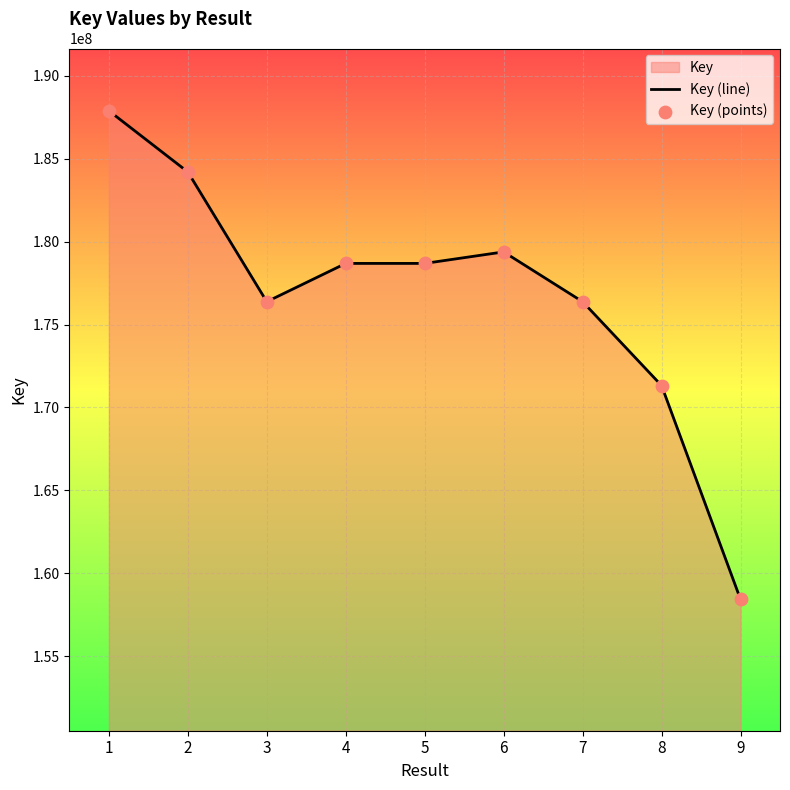

At how many categories does at least one series exceed 162366890?

8